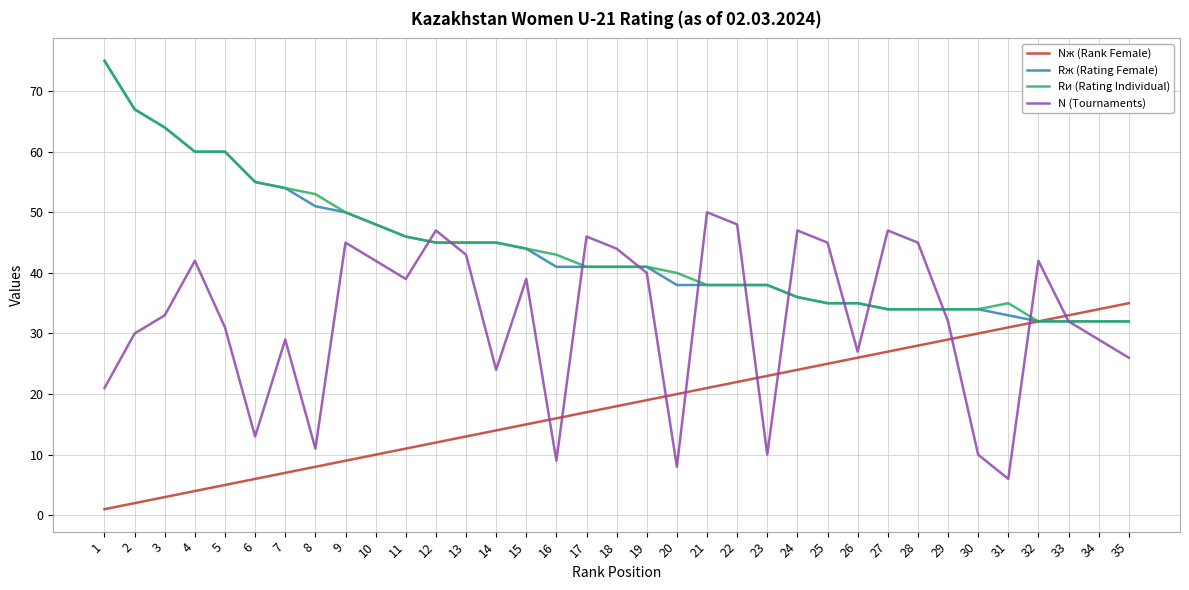

Is the value of Rи (Rating Individual) at 17 greater than the value of Nж (Rank Female) at 17?

Yes